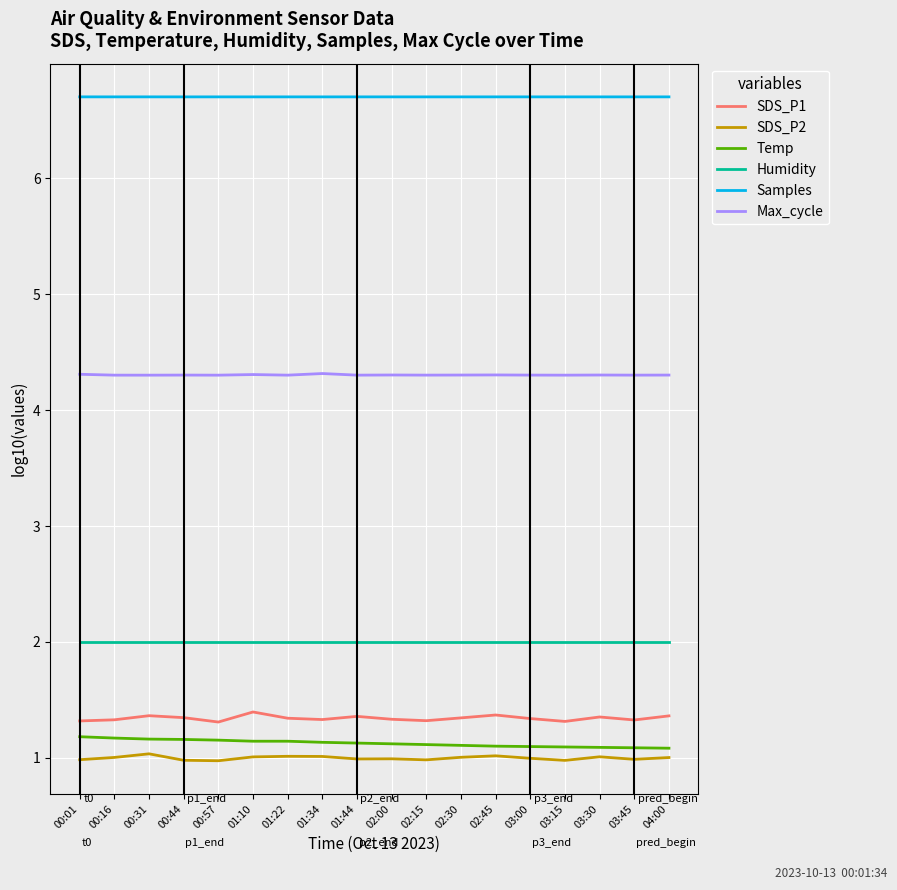

What is the difference between the highest and lowest values at 03:00?

5.7